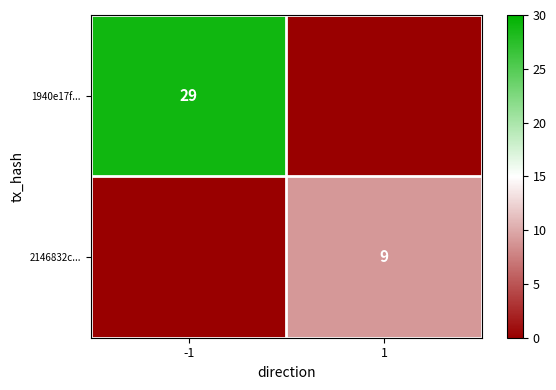

How many series are shown in this chart?

2